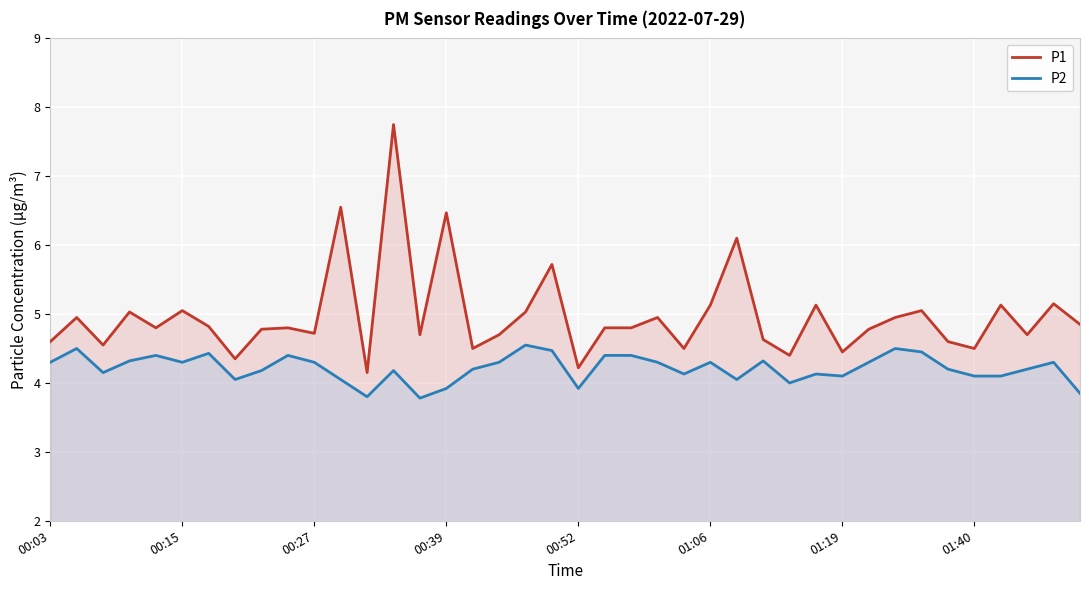

Is the value of P2 at 00:39 greater than the value of P1 at 00:27?

No